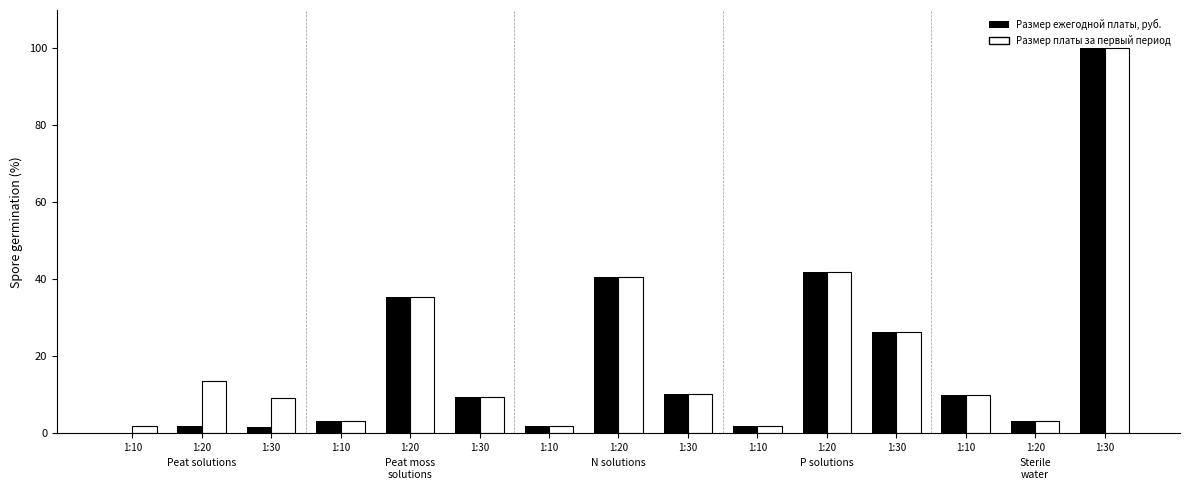

How many data points does each series have?

15